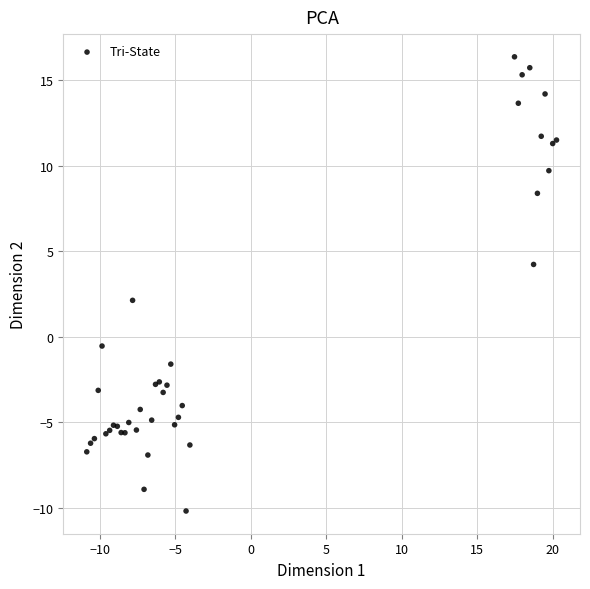

What Y value in the scatter plot is closest to 3?

2.1